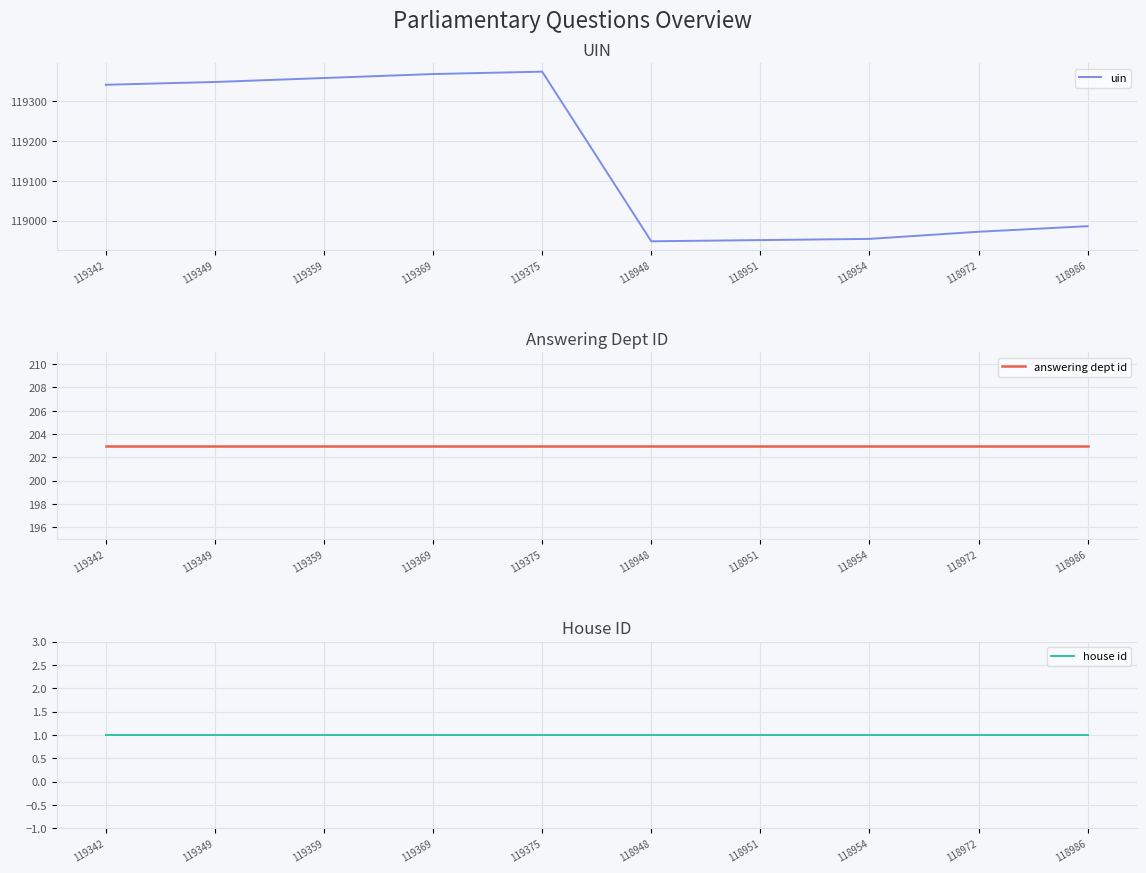

What are all the series names shown in the legend?

uin, answering dept id, house id